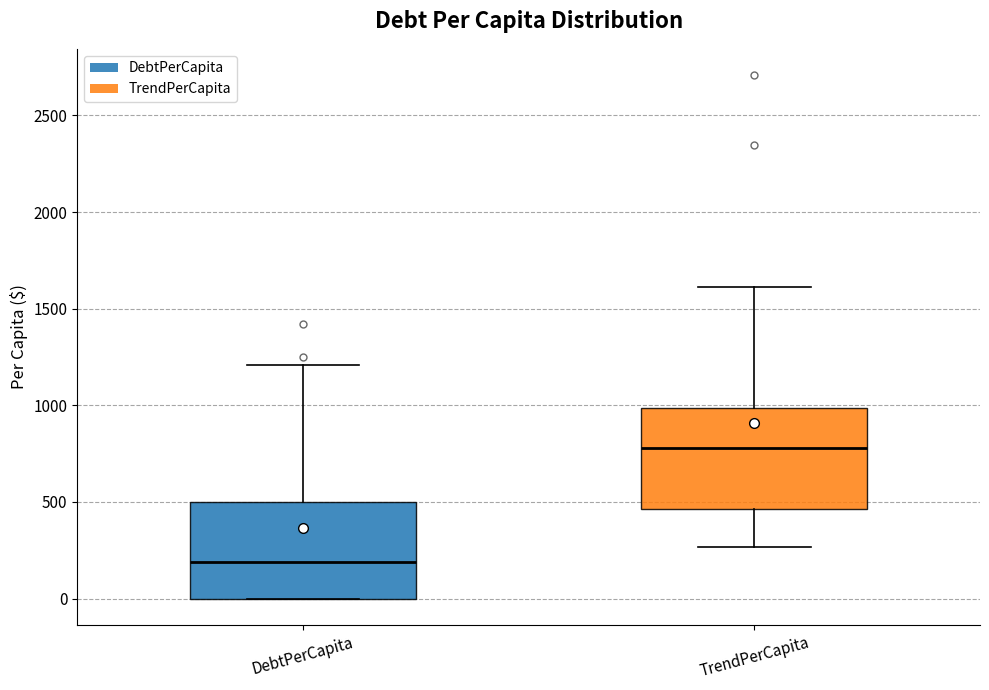

Which box's median line is the highest?

TrendPerCapita